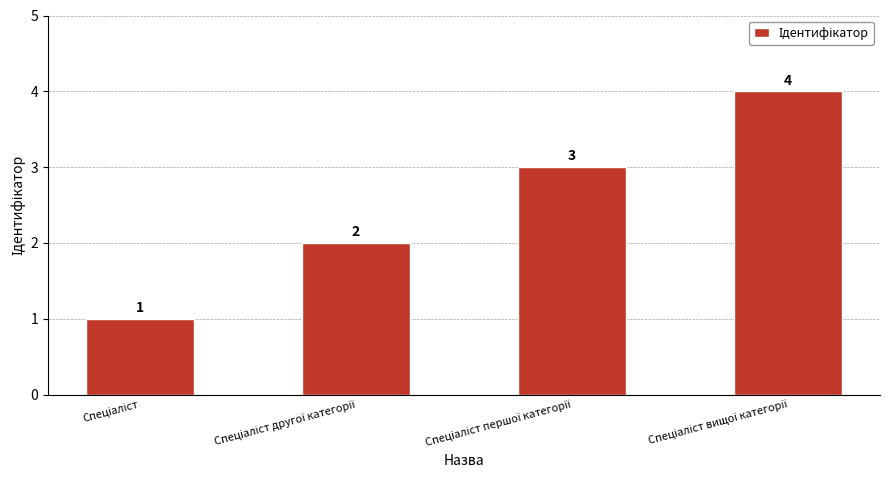

What is the maximum value shown in the chart?

4